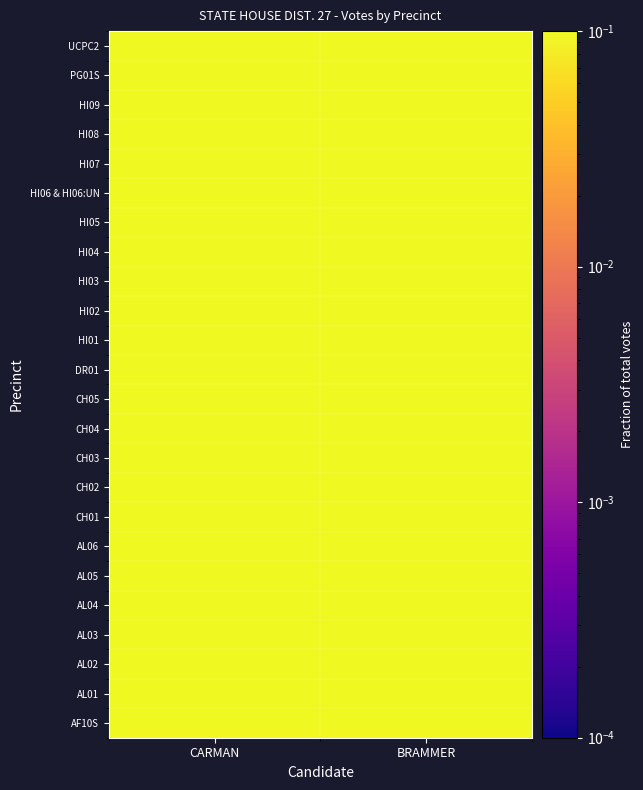

Reading left to right, what are all the values shown in this chart?

AF10S: CARMAN=0.5	BRAMMER=0.5
AL01: CARMAN=0.4	BRAMMER=0.6
AL02: CARMAN=0.4	BRAMMER=0.6
AL03: CARMAN=0.4	BRAMMER=0.6
AL04: CARMAN=0.4	BRAMMER=0.6
AL05: CARMAN=0.5	BRAMMER=0.5
AL06: CARMAN=0.4	BRAMMER=0.6
CH01: CARMAN=0.4	BRAMMER=0.6
CH02: CARMAN=0.3	BRAMMER=0.7
CH03: CARMAN=0.3	BRAMMER=0.7
CH04: CARMAN=0.5	BRAMMER=0.5
CH05: CARMAN=0.4	BRAMMER=0.6
DR01: CARMAN=0.4	BRAMMER=0.6
HI01: CARMAN=0.6	BRAMMER=0.4
HI02: CARMAN=0.4	BRAMMER=0.6
HI03: CARMAN=0.6	BRAMMER=0.4
HI04: CARMAN=0.3	BRAMMER=0.7
HI05: CARMAN=0.3	BRAMMER=0.7
HI06 & HI06:UN: CARMAN=0.5	BRAMMER=0.5
HI07: CARMAN=0.5	BRAMMER=0.5
HI08: CARMAN=0.4	BRAMMER=0.6
HI09: CARMAN=0.5	BRAMMER=0.5
PG01S: CARMAN=0.4	BRAMMER=0.6
UCPC2: CARMAN=0.4	BRAMMER=0.6